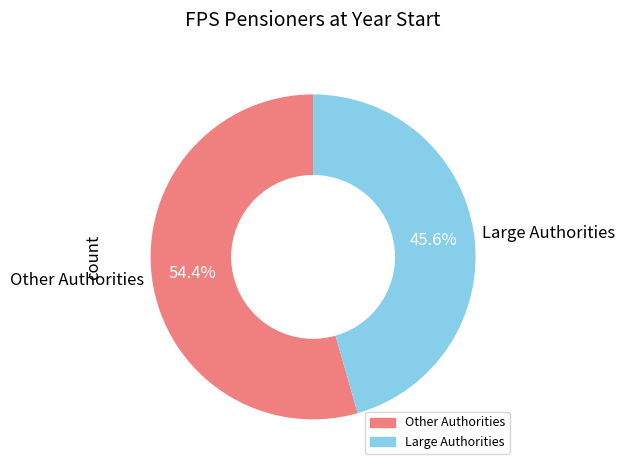

What is the smallest slice in the pie chart?

Large Authorities